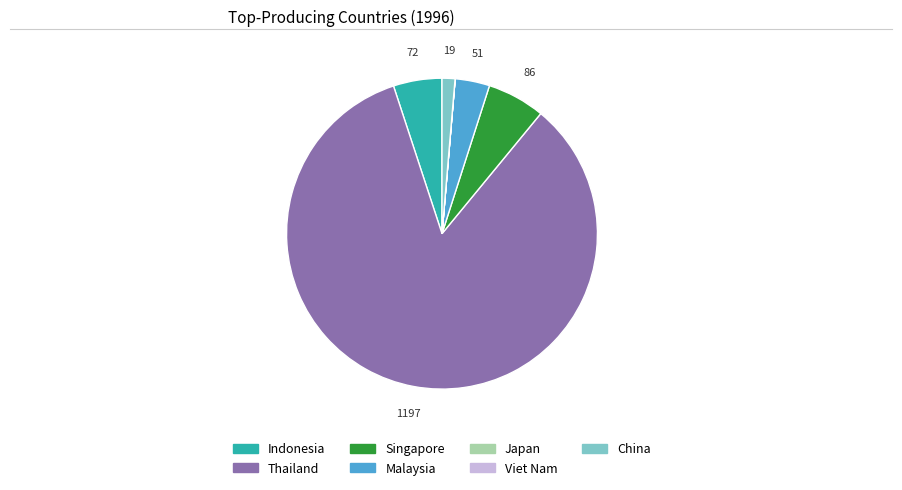

Is there a majority slice in this chart?

Yes